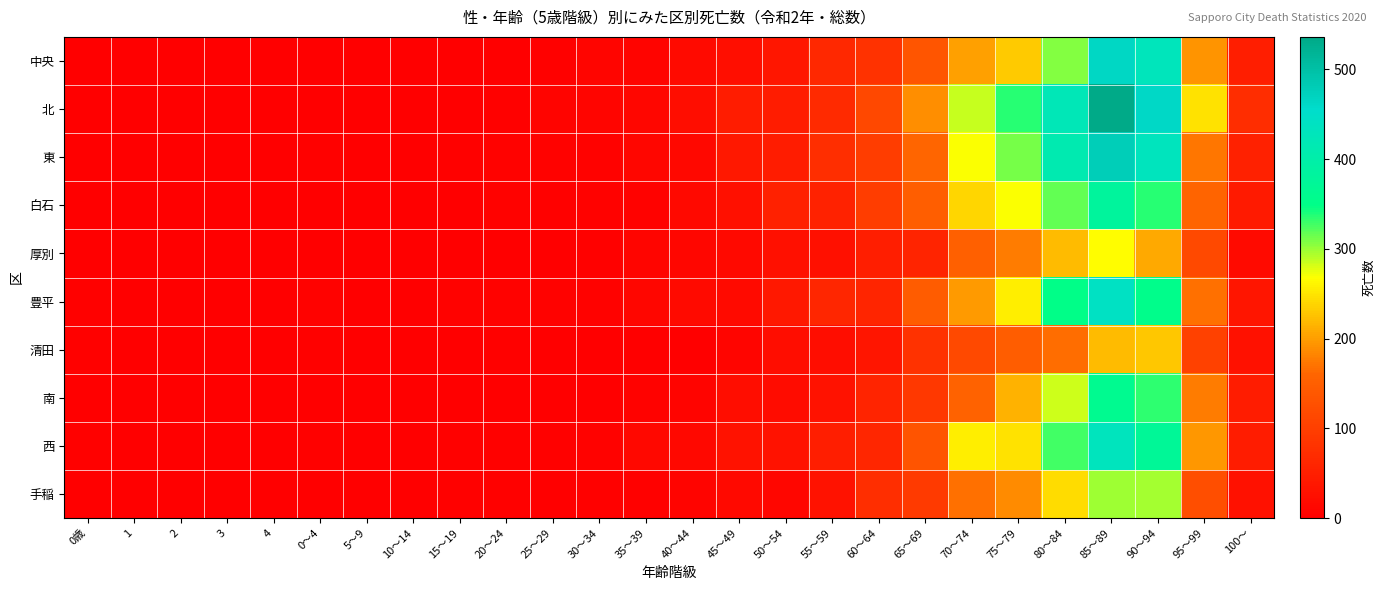

Reading left to right, list all the values displayed in this chart.

中央: 0歳=0	1=0	2=0	3=0	4=0	0～4=0	5～9=1	10～14=1	15～19=2	20～24=2	25～29=3	30～34=9	35～39=8	40～44=17	45～49=24	50～54=37	55～59=63	60～64=80	65～69=136	70～74=201	75～79=232	80～84=306	85～89=463	90～94=428	95～99=193	100～=50
北: 0歳=2	1=0	2=0	3=0	4=0	0～4=2	5～9=1	10～14=0	15～19=0	20～24=3	25～29=7	30～34=10	35～39=12	40～44=22	45～49=46	50～54=44	55～59=69	60～64=115	65～69=190	70～74=285	75～79=336	80～84=421	85～89=536	90～94=461	95～99=248	100～=73
東: 0歳=1	1=0	2=0	3=2	4=0	0～4=3	5～9=1	10～14=0	15～19=4	20～24=6	25～29=5	30～34=6	35～39=11	40～44=14	45～49=39	50～54=46	55～59=75	60～64=98	65～69=160	70～74=269	75～79=311	80～84=411	85～89=479	90～94=432	95～99=172	100～=54
白石: 0歳=2	1=0	2=0	3=0	4=0	0～4=2	5～9=0	10～14=0	15～19=0	20～24=6	25～29=3	30～34=6	35～39=6	40～44=16	45～49=26	50～54=53	55～59=56	60～64=98	65～69=150	70～74=239	75～79=269	80～84=318	85～89=379	90～94=337	95～99=158	100～=43
厚別: 0歳=0	1=0	2=1	3=0	4=0	0～4=1	5～9=0	10～14=0	15～19=2	20～24=1	25～29=1	30～34=3	35～39=9	40～44=11	45～49=15	50～54=26	55～59=27	60～64=50	65～69=58	70～74=151	75～79=176	80～84=220	85～89=267	90～94=209	95～99=116	100～=17
豊平: 0歳=4	1=1	2=0	3=0	4=0	0～4=5	5～9=0	10～14=1	15～19=5	20～24=5	25～29=6	30～34=6	35～39=11	40～44=17	45～49=17	50～54=39	55～59=61	60～64=59	65～69=146	70～74=197	75～79=256	80～84=348	85～89=441	90～94=352	95～99=169	100～=34
清田: 0歳=4	1=0	2=0	3=0	4=0	0～4=4	5～9=0	10～14=0	15～19=2	20～24=4	25～29=2	30～34=0	35～39=2	40～44=2	45～49=10	50～54=21	55～59=23	60～64=34	65～69=80	70～74=117	75～79=148	80～84=166	85～89=221	90～94=229	95～99=103	100～=29
南: 0歳=1	1=1	2=0	3=0	4=0	0～4=2	5～9=1	10～14=0	15～19=0	20～24=2	25～29=2	30～34=1	35～39=5	40～44=7	45～49=22	50～54=19	55～59=31	60～64=57	65～69=90	70～74=157	75～79=215	80～84=283	85～89=361	90～94=333	95～99=177	100～=44
西: 0歳=4	1=0	2=0	3=0	4=0	0～4=4	5～9=0	10～14=0	15～19=4	20～24=4	25～29=3	30～34=5	35～39=13	40～44=13	45～49=30	50～54=31	55～59=49	60～64=62	65～69=133	70～74=256	75～79=248	80～84=327	85～89=432	90～94=371	95～99=195	100～=44
手稲: 0歳=2	1=0	2=0	3=0	4=0	0～4=2	5～9=1	10～14=0	15～19=3	20～24=3	25～29=2	30～34=3	35～39=4	40～44=8	45～49=16	50～54=11	55～59=31	60～64=74	65～69=94	70～74=168	75～79=187	80～84=244	85～89=298	90～94=297	95～99=124	100～=28